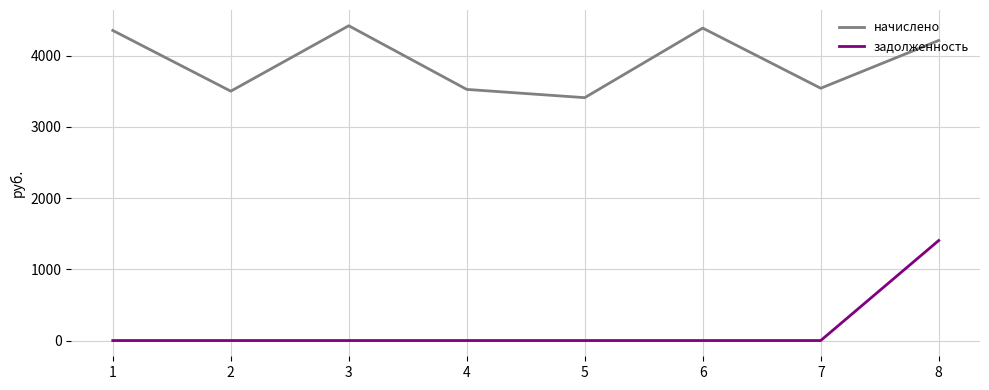

True or false: задолженность and начислено cross at least once.

False